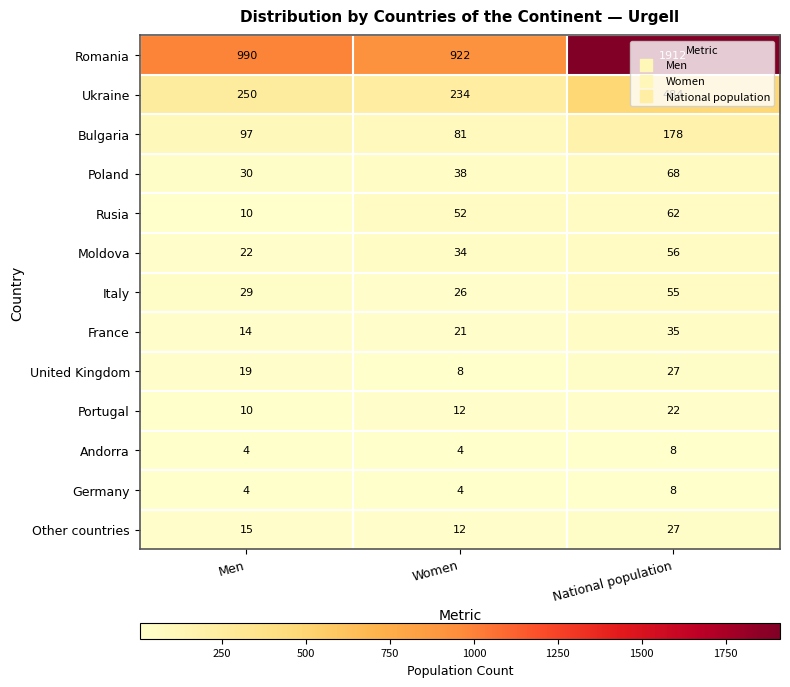

What is the minimum value shown in the chart?

4